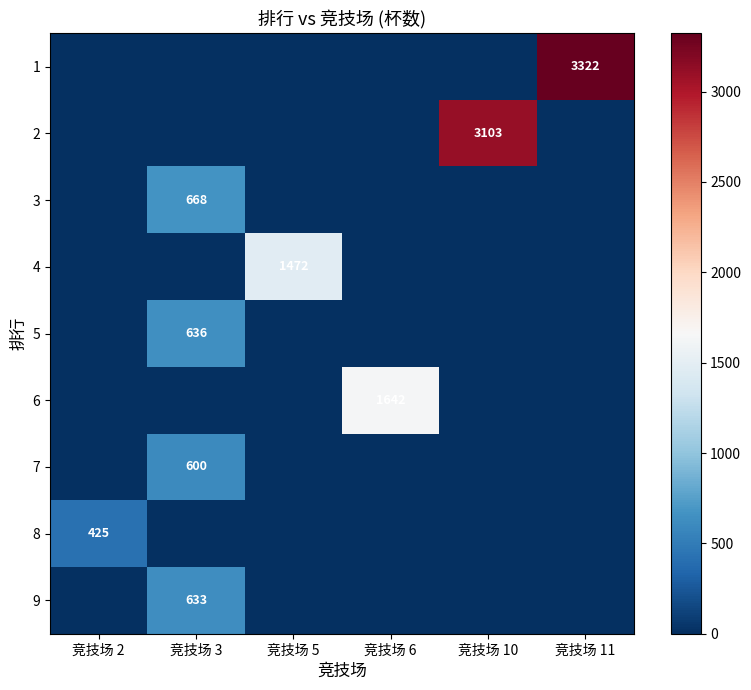

The 6 series shows 571 at 竞技场 6. True or false?

False